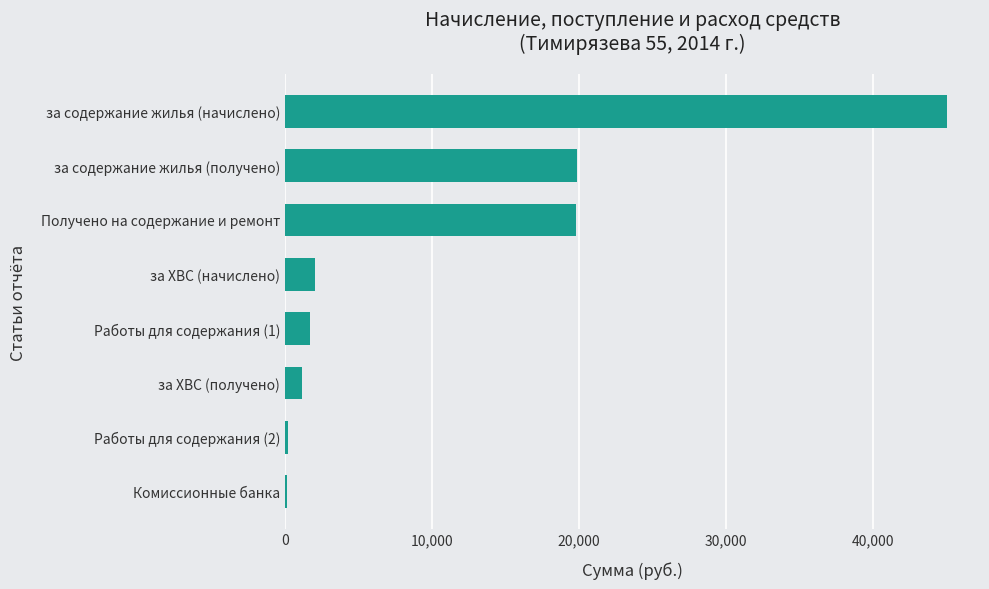

What is the sum of the values at Получено на содержание и ремонт and за содержание жилья (начислено)?

64757.0